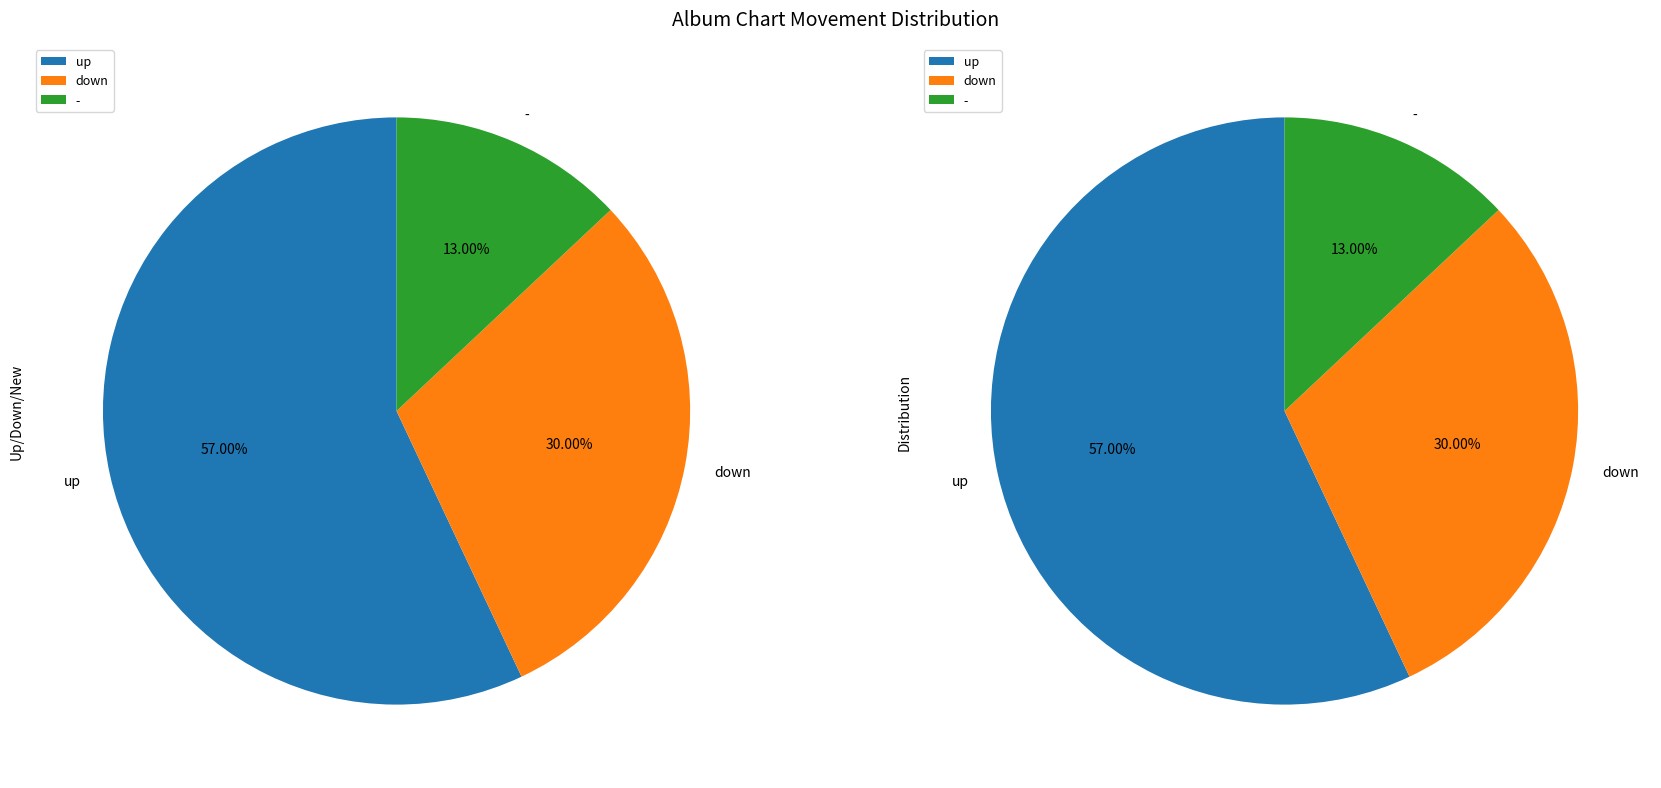

To the nearest percent, what percentage of the pie is -?

13%